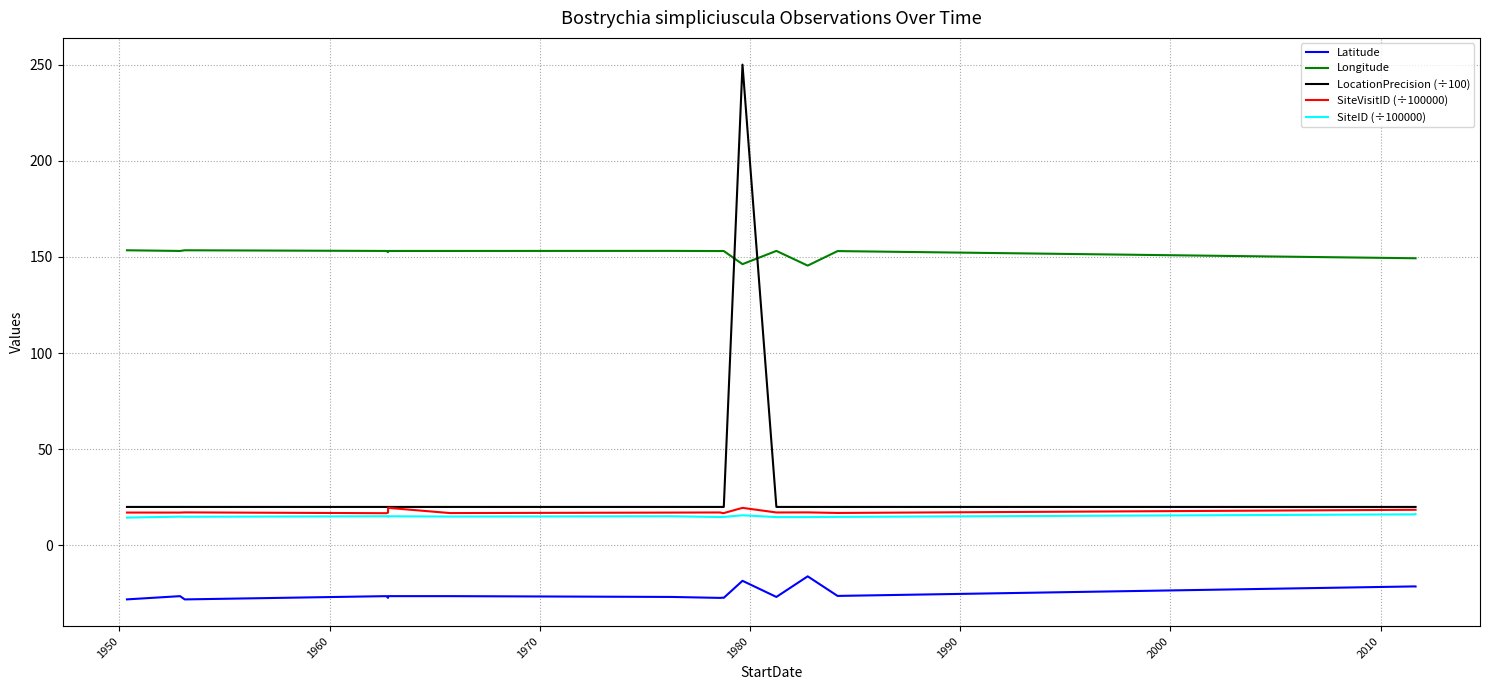

Which series has the largest range (max minus min)?

LocationPrecision (÷100)